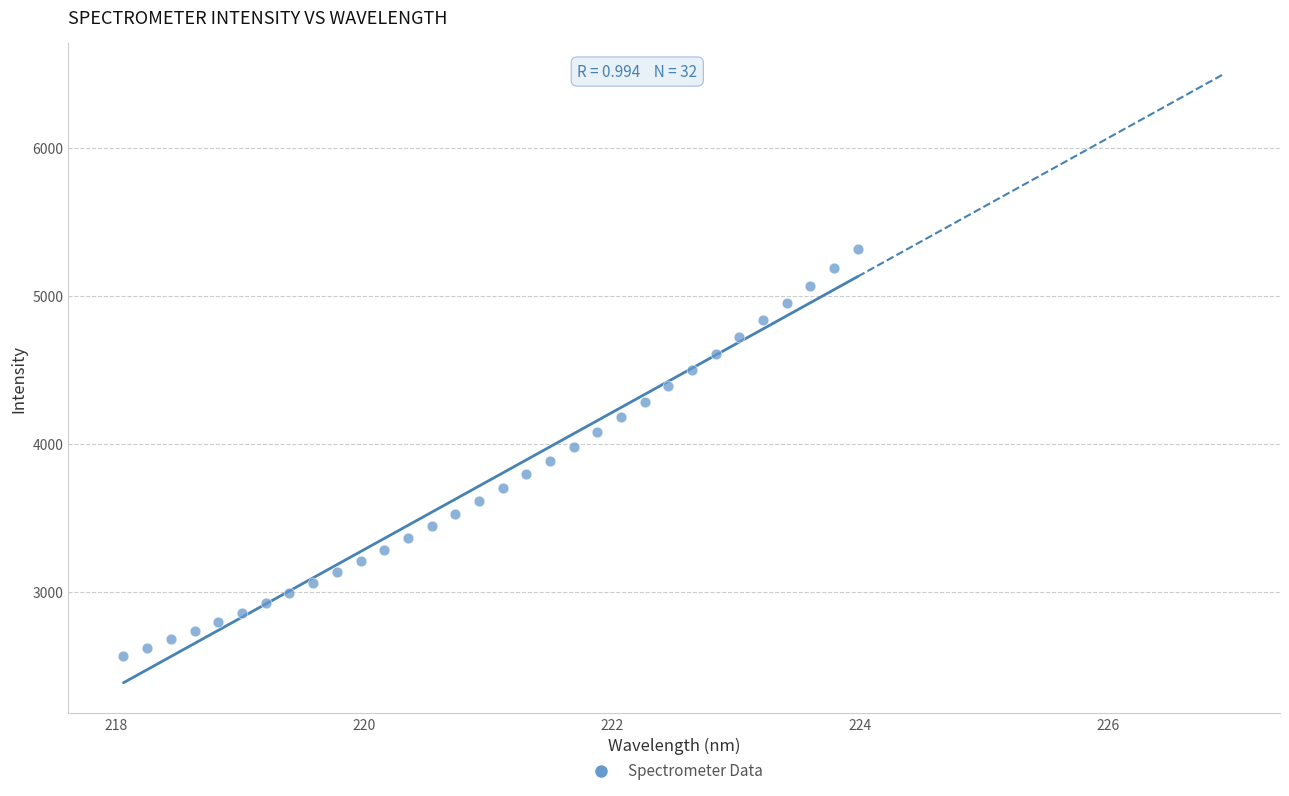

What is the range of Y values (max minus min)?

2752.5